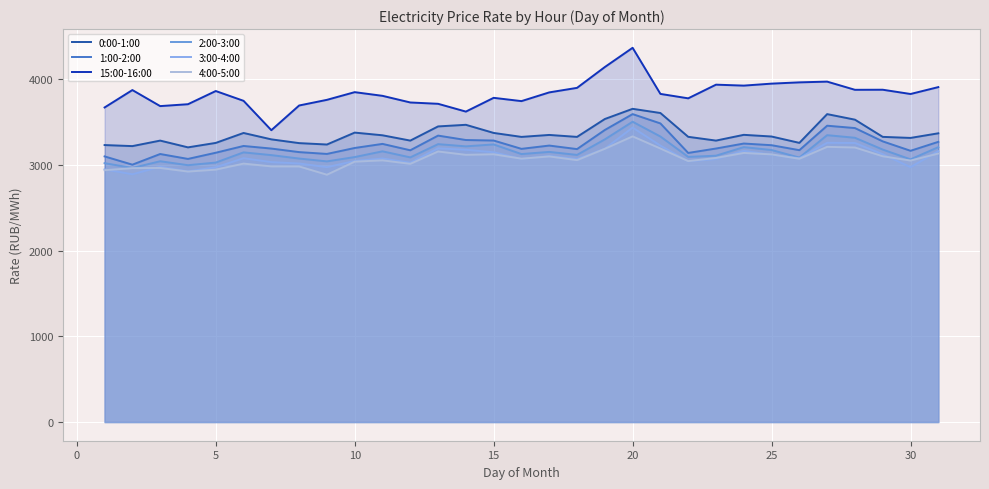

How many values in the 1:00-2:00 series are below 3200?

15